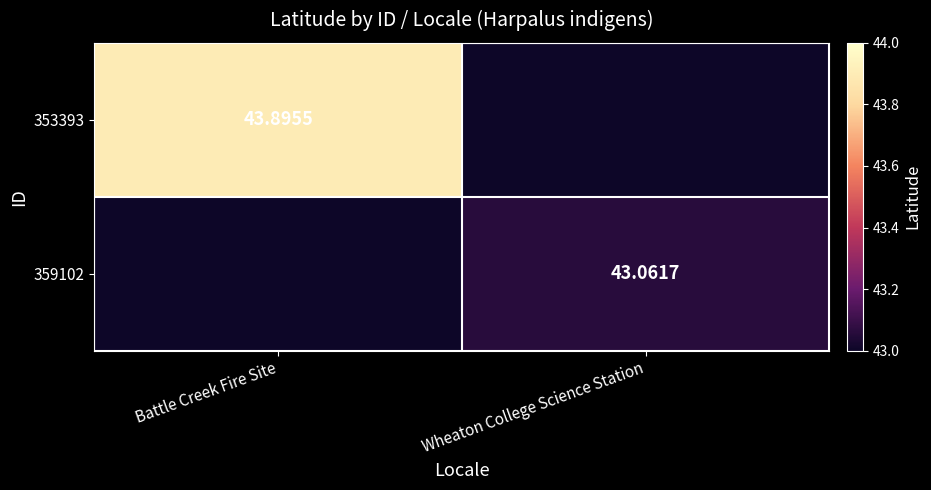

List the labels in order of 353393 value, largest first.

Battle Creek Fire Site, Wheaton College Science Station